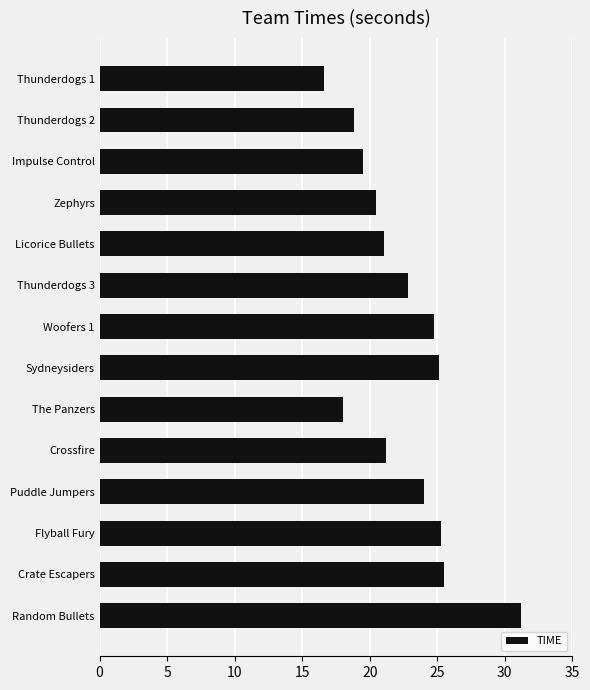

What is the maximum value shown in the chart?

31.2